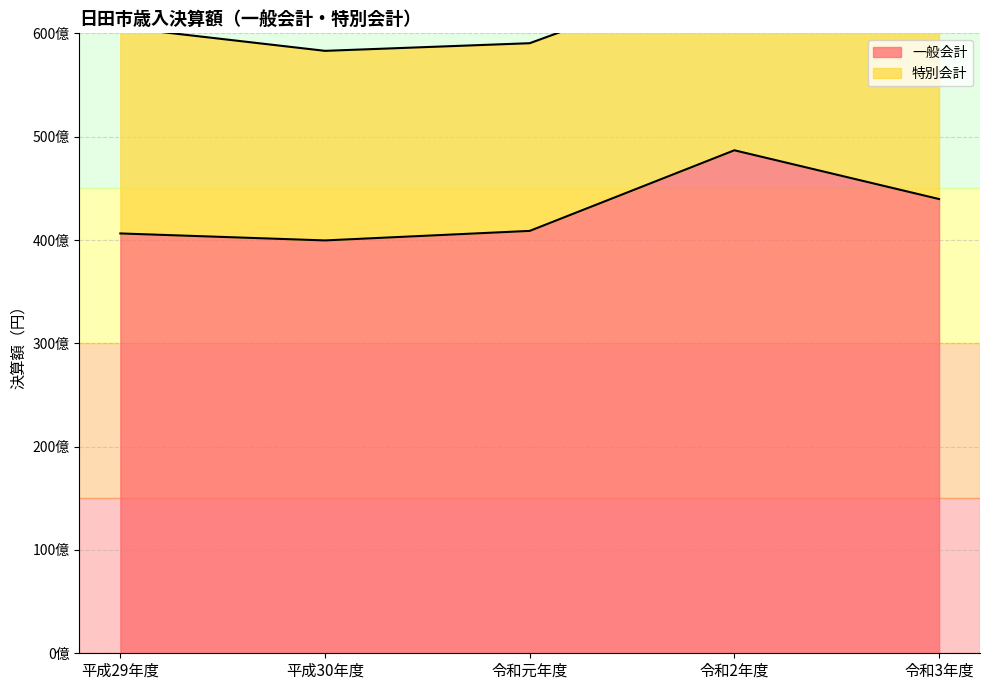

Where is the first local maximum?

令和2年度